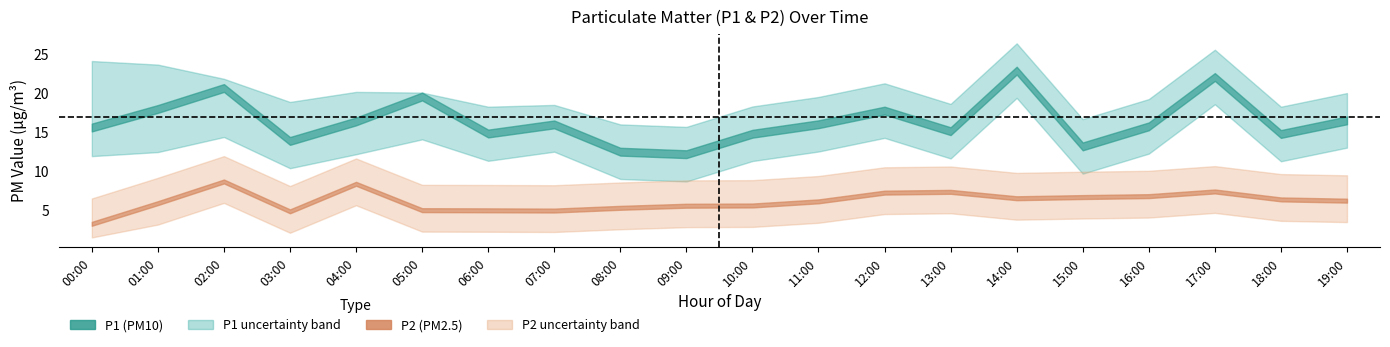

True or false: P1 and P2 cross at least once.

False